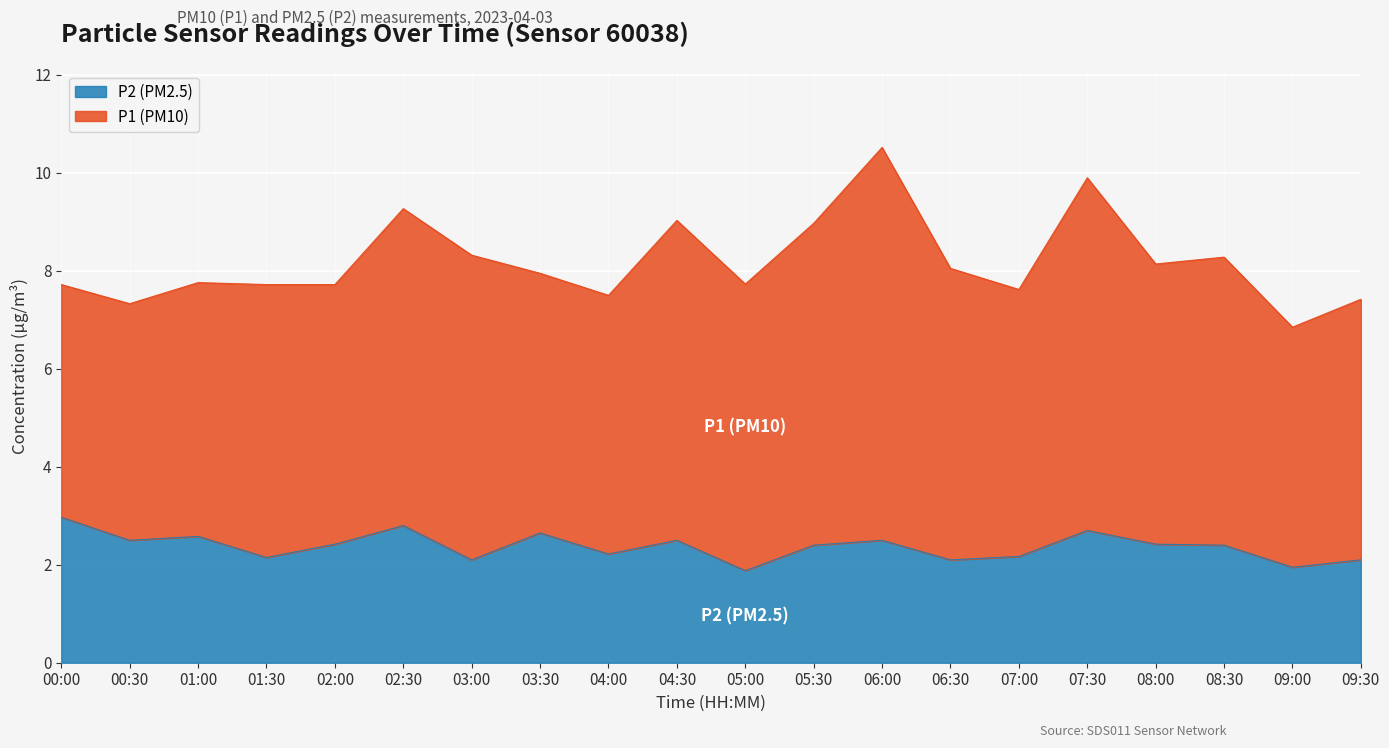

What is the sum of all values?

47.5